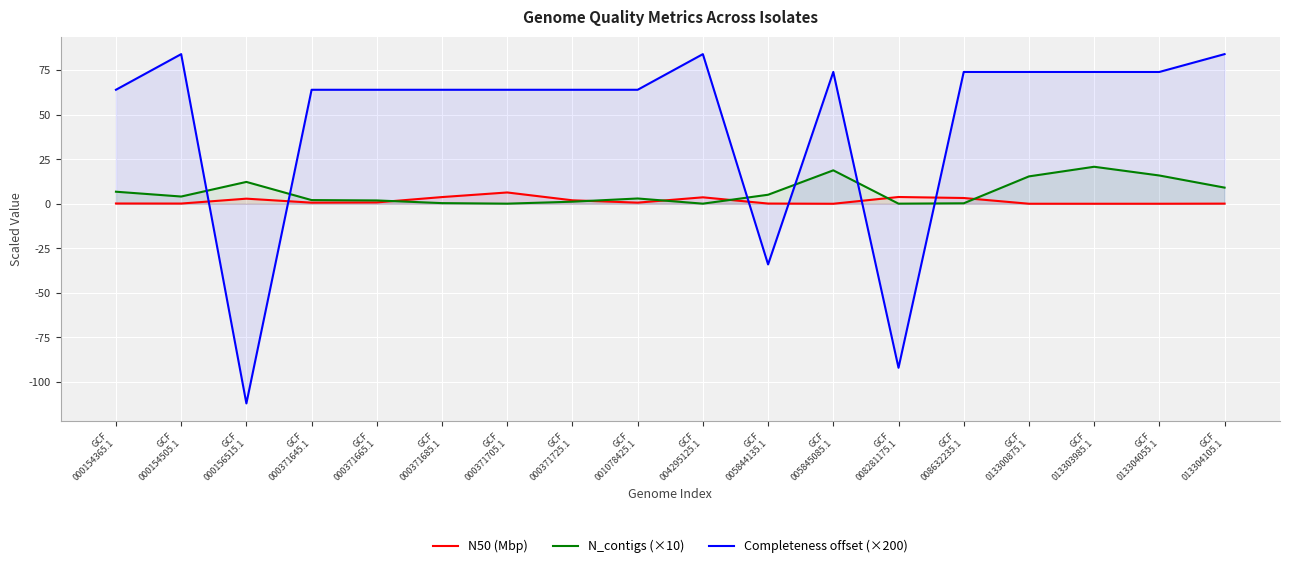

Where do N_contigs (×10) and N50 (Mbp) first cross each other?

GCF
000371665.1 and GCF
000371685.1